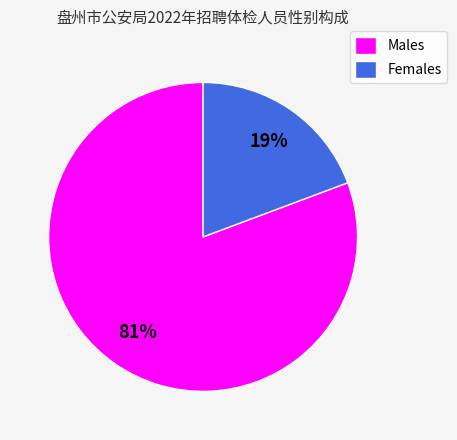

What is the majority slice?

Males